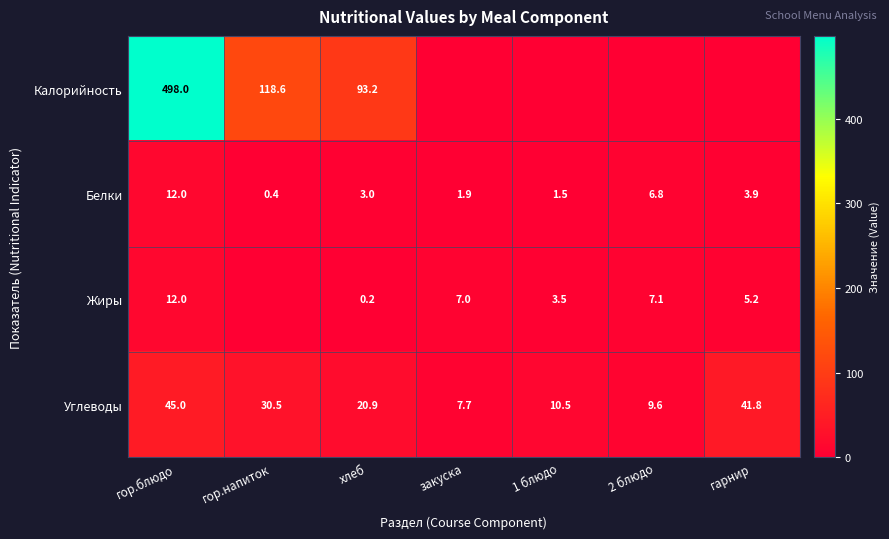

True or false: Белки has a value of 0.4 at гор.напиток.

True